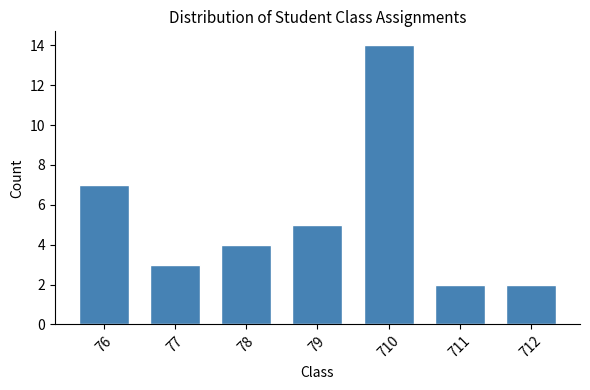

Reading left to right, what are all the values shown in this chart?

76=7	77=3	78=4	79=5	710=14	711=2	712=2